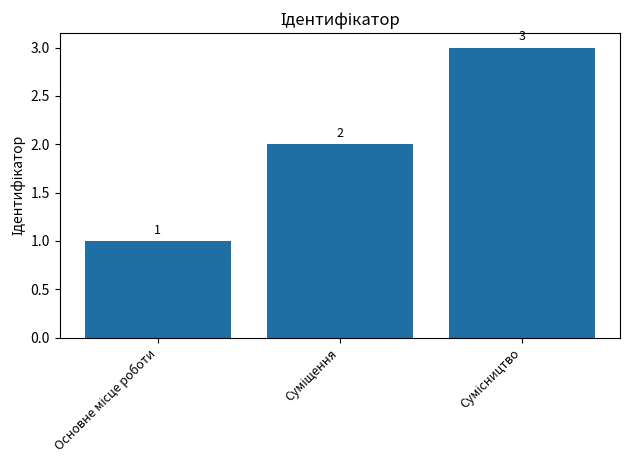

What is the sum of all values?

6